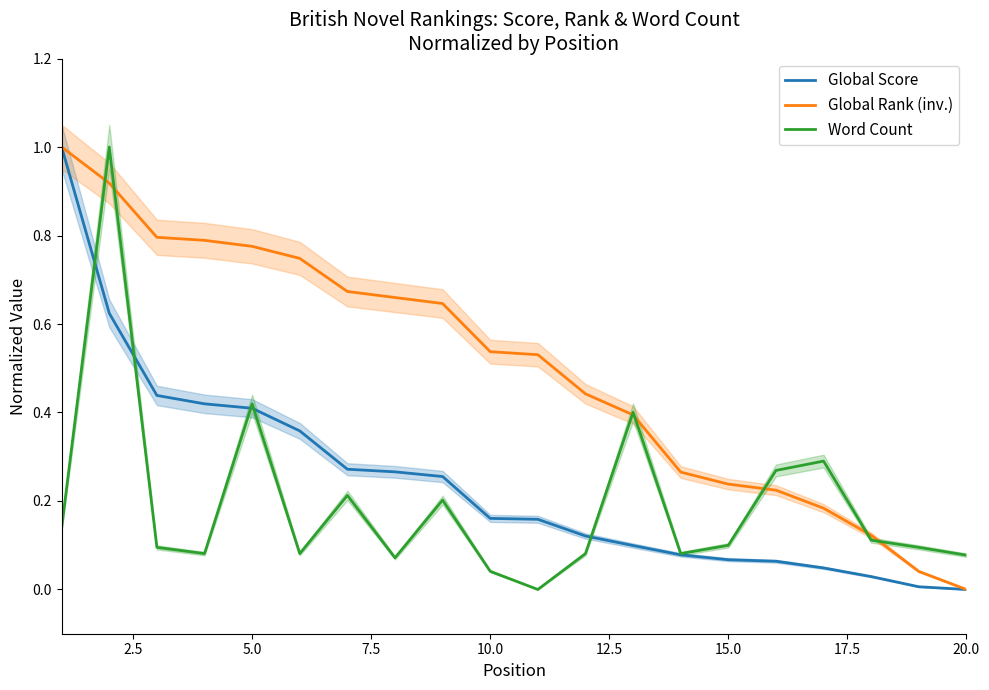

True or false: Global Rank (inv.) has a value of 0.3 at 10.0.

False